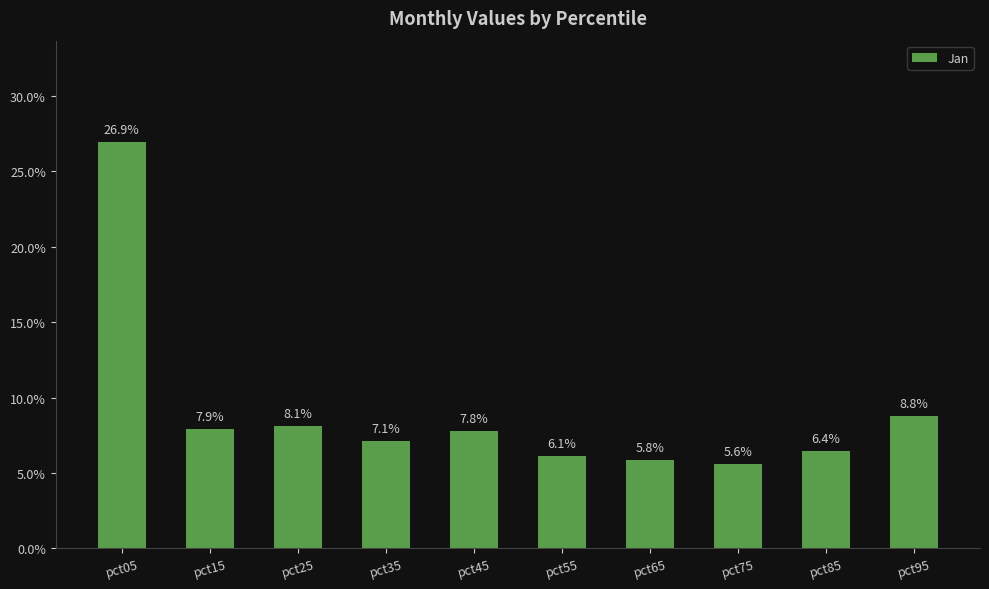

The chart shows a value of 0.0 at pct15. True or false?

False